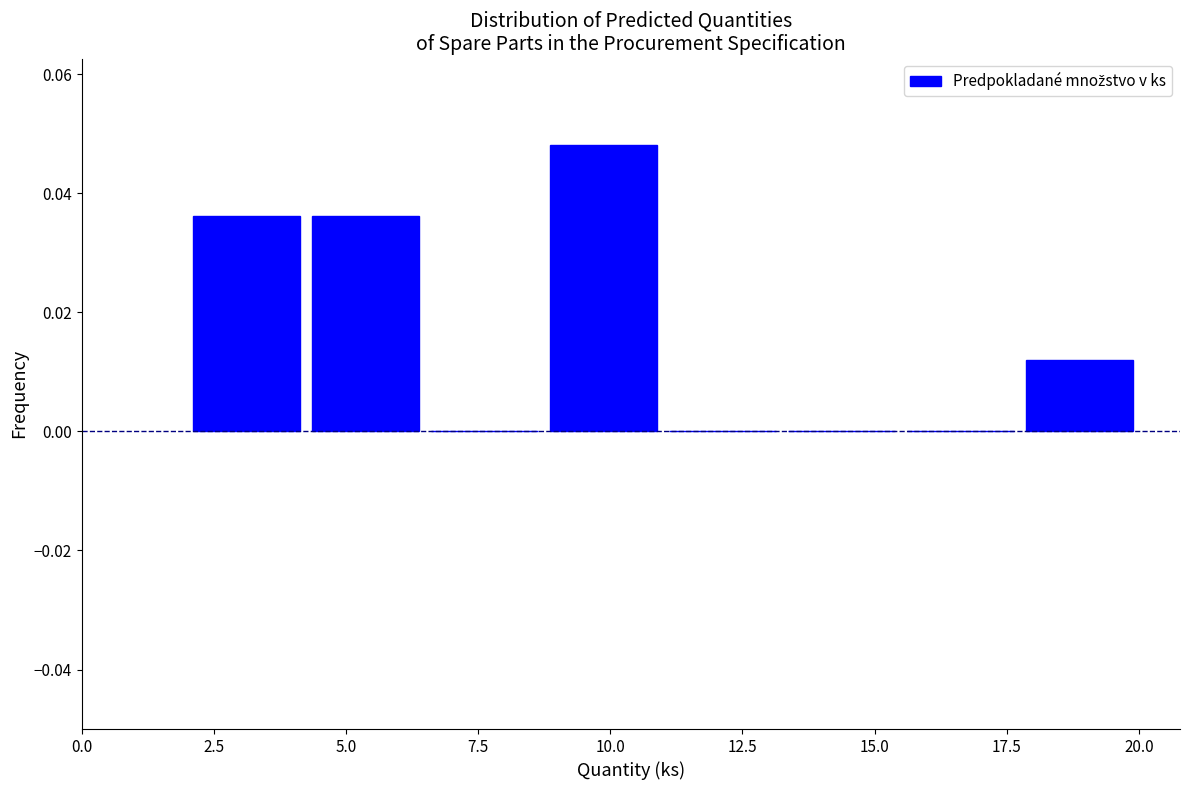

Over which range of the x-axis is the bar tallest?

8.75 to 11.00